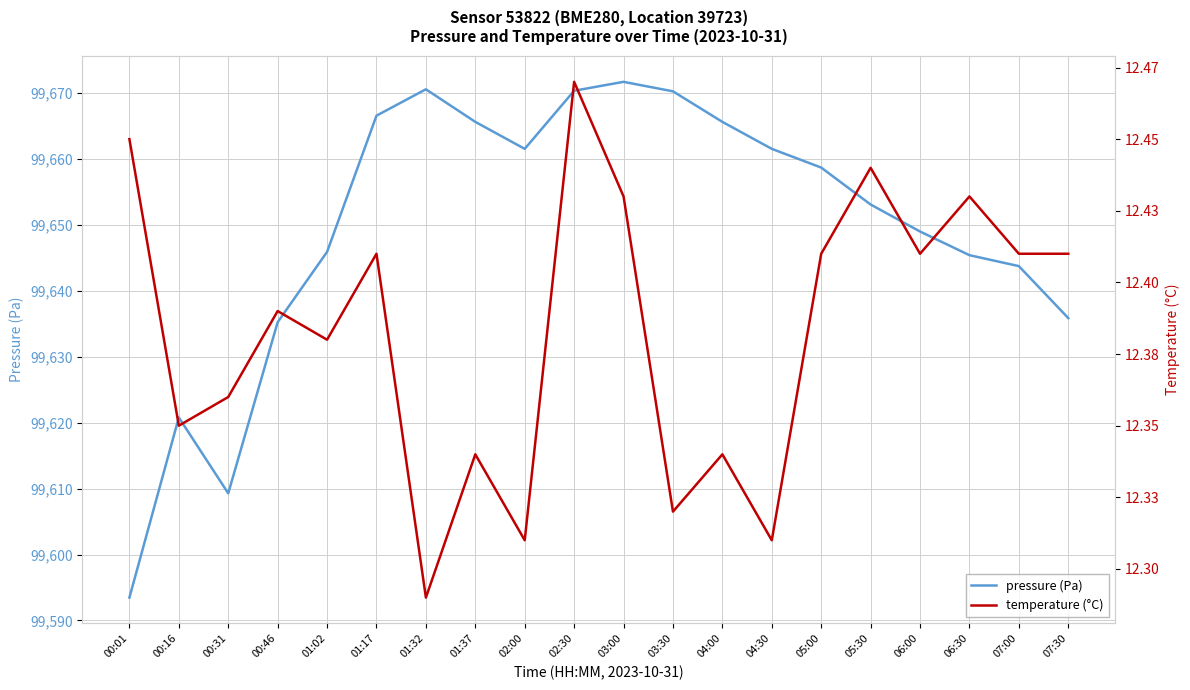

List the labels in order of temperature (°C) value, smallest first.

01:32, 02:00, 04:30, 03:30, 01:37, 04:00, 00:16, 00:31, 01:02, 00:46, 01:17, 05:00, 06:00, 07:00, 07:30, 03:00, 06:30, 05:30, 00:01, 02:30